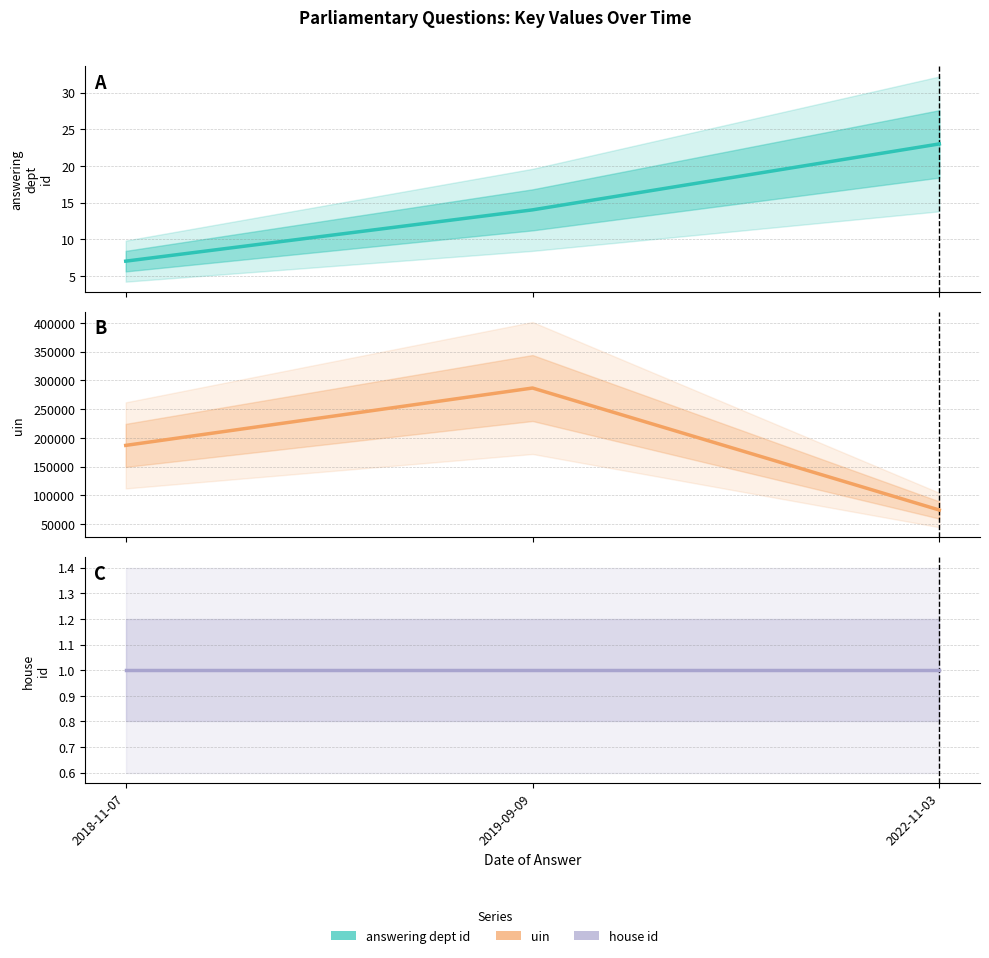

Which has a higher value, 2018-11-07 or 2022-11-03?

2022-11-03